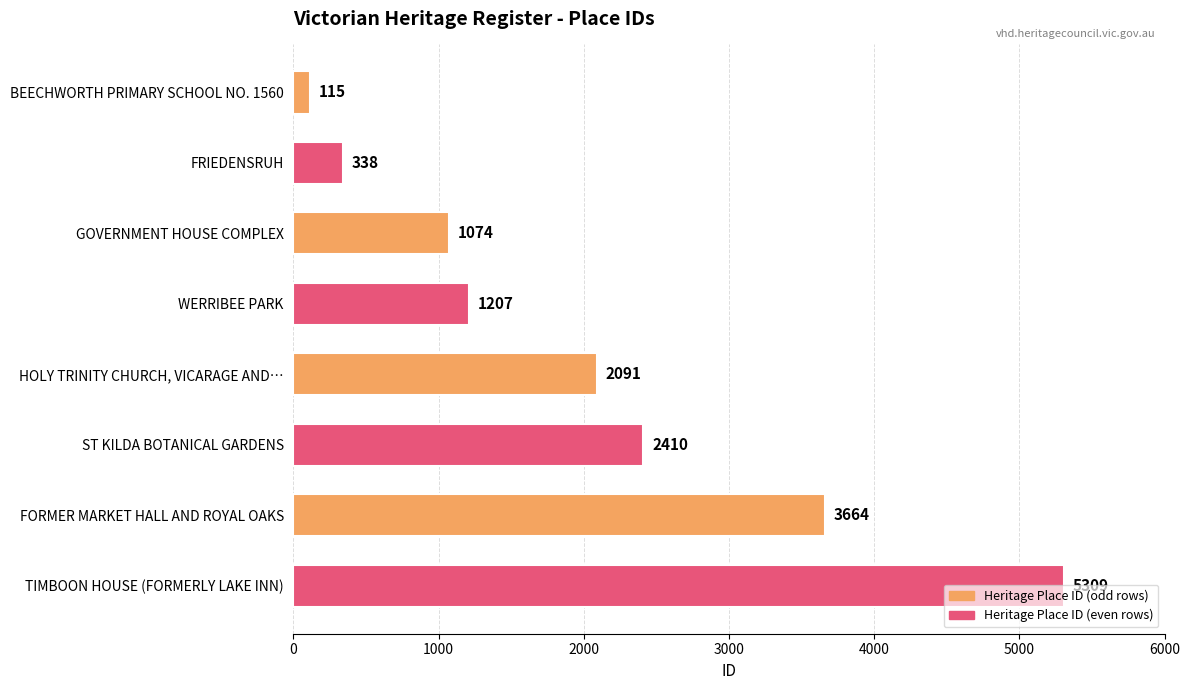

List the labels in order of value, largest first.

TIMBOON HOUSE (FORMERLY LAKE INN), FORMER MARKET HALL AND ROYAL OAKS, ST KILDA BOTANICAL GARDENS, HOLY TRINITY CHURCH, VICARAGE AND…, WERRIBEE PARK, GOVERNMENT HOUSE COMPLEX, FRIEDENSRUH, BEECHWORTH PRIMARY SCHOOL NO. 1560